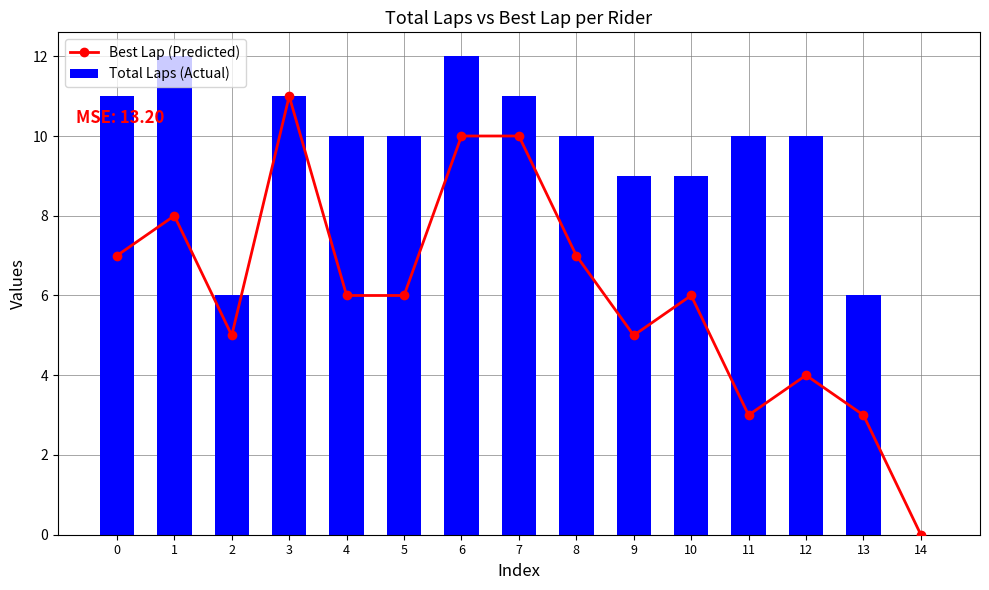

What is the maximum value for Total Laps (Actual)?

12